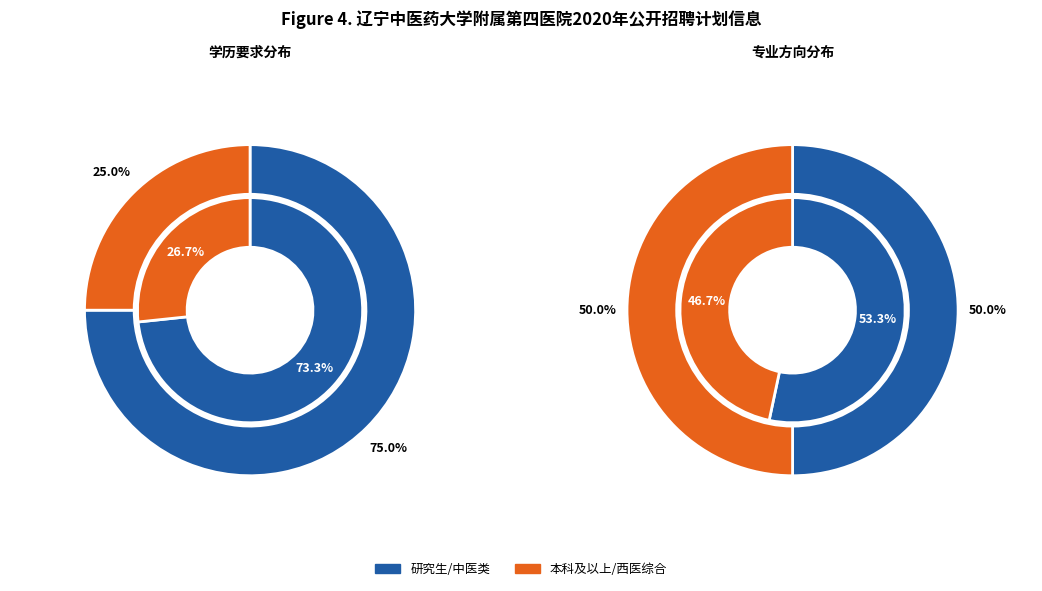

Count the number of slices in the pie.

2